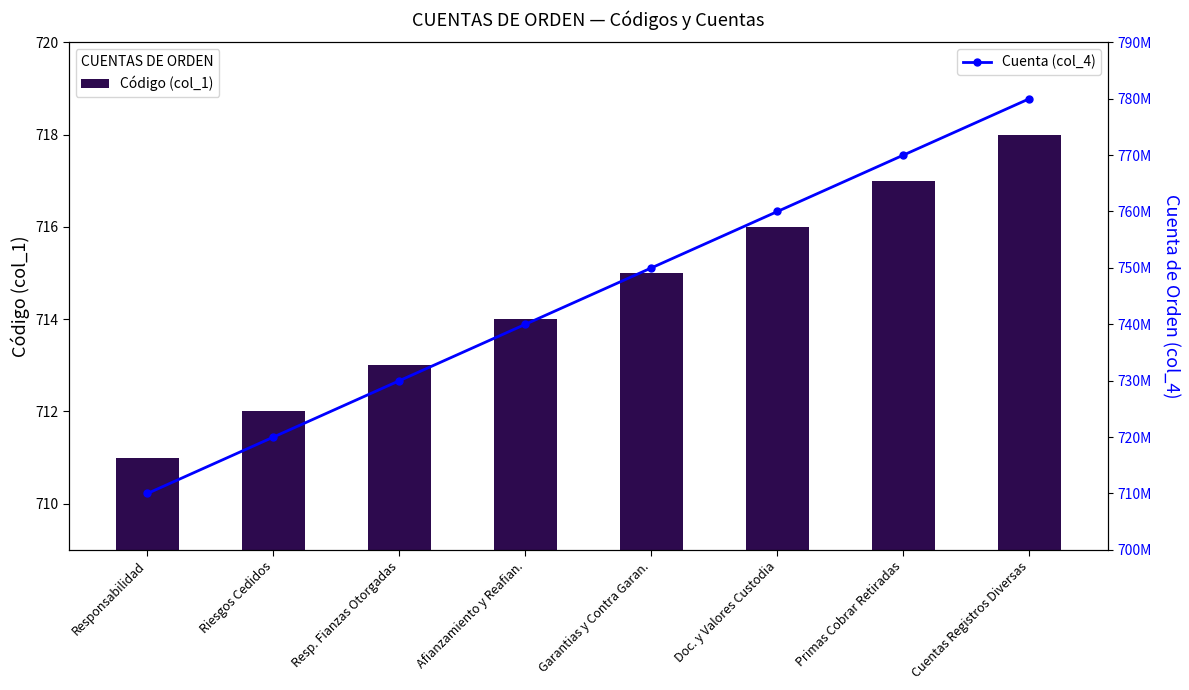

What is the label of the 8th bar from the right?

Responsabilidad